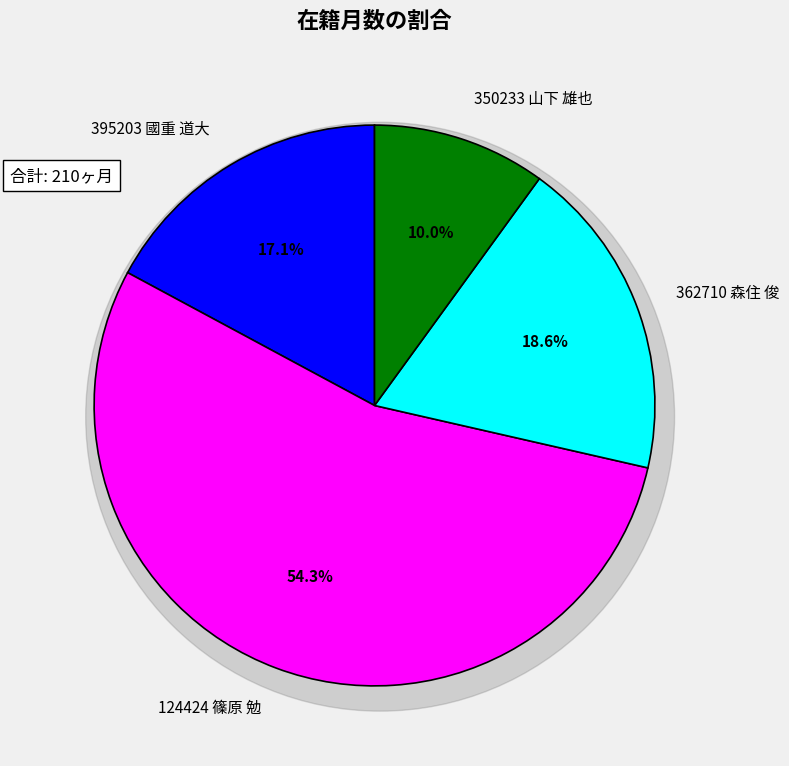

Is there any slice that represents more than half of the pie?

Yes